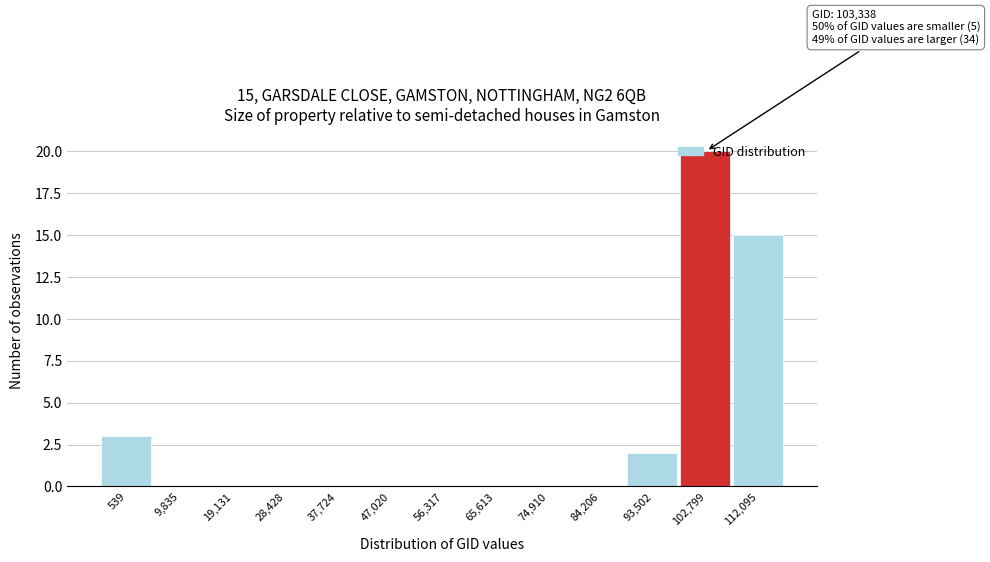

Which label corresponds to the largest value in the chart?

102,799